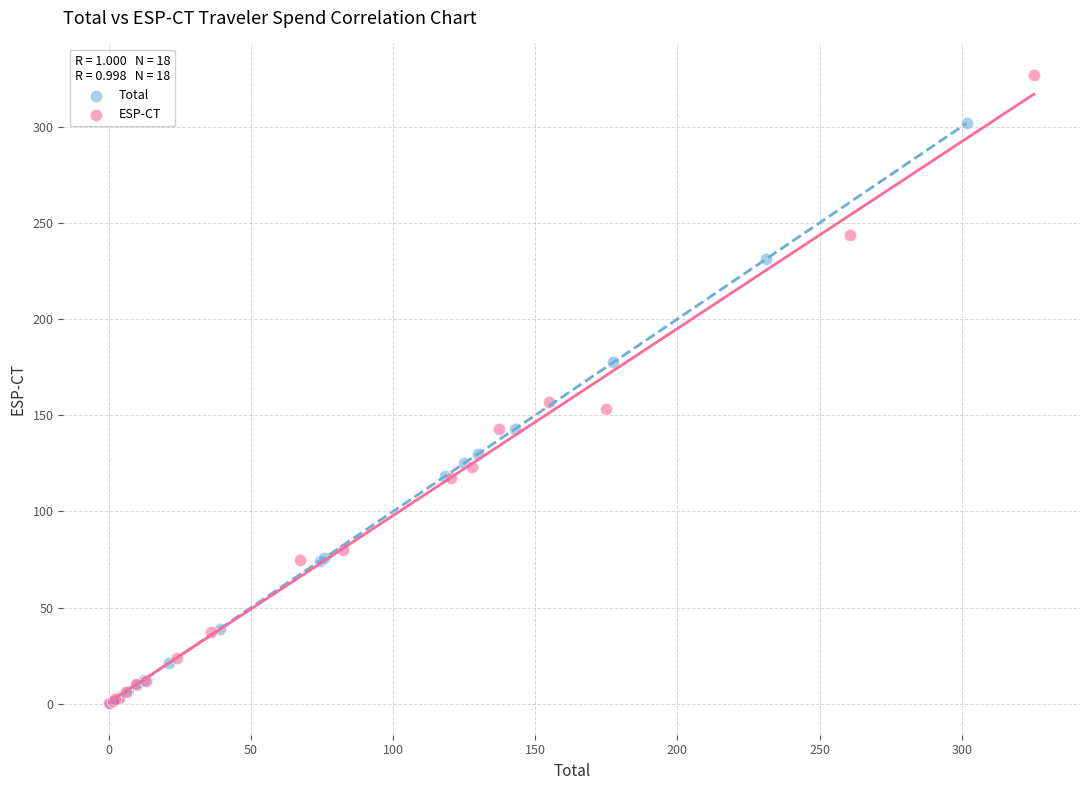

Which series has the widest spread of Y values?

ESP-CT